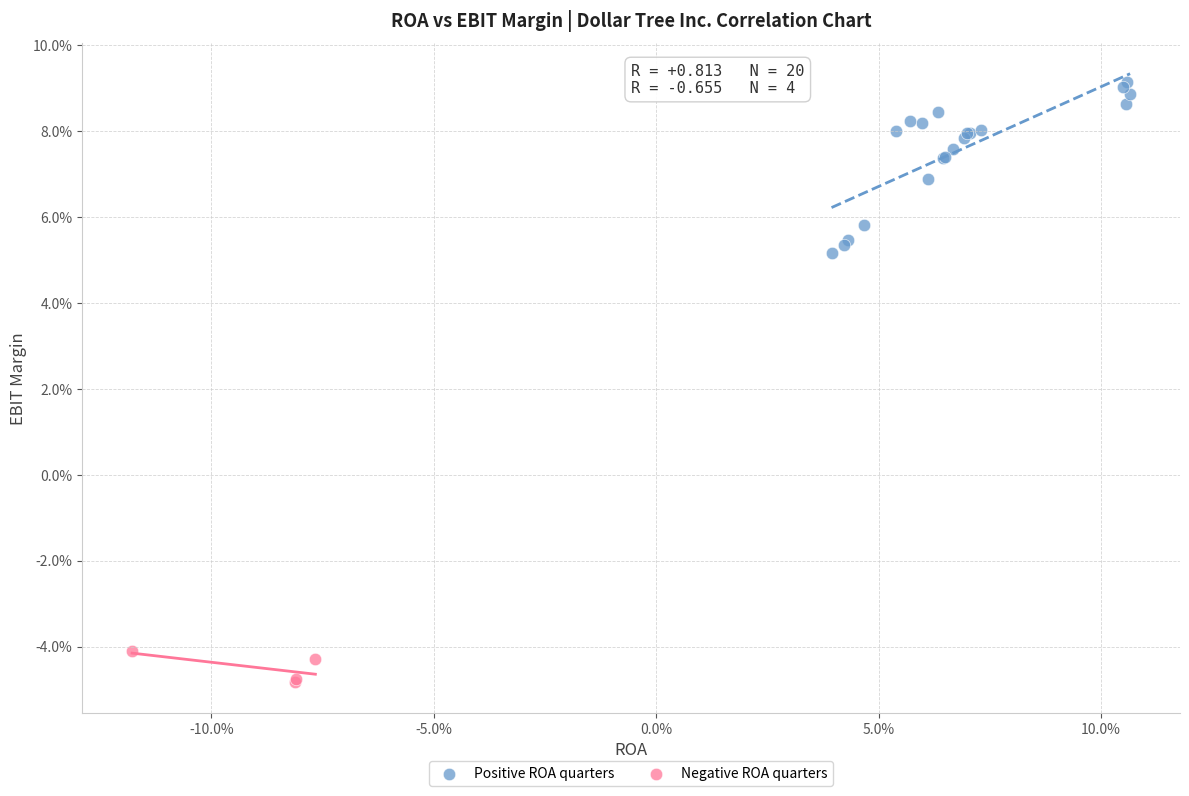

Which series has the largest Y range (max minus min)?

Positive ROA quarters